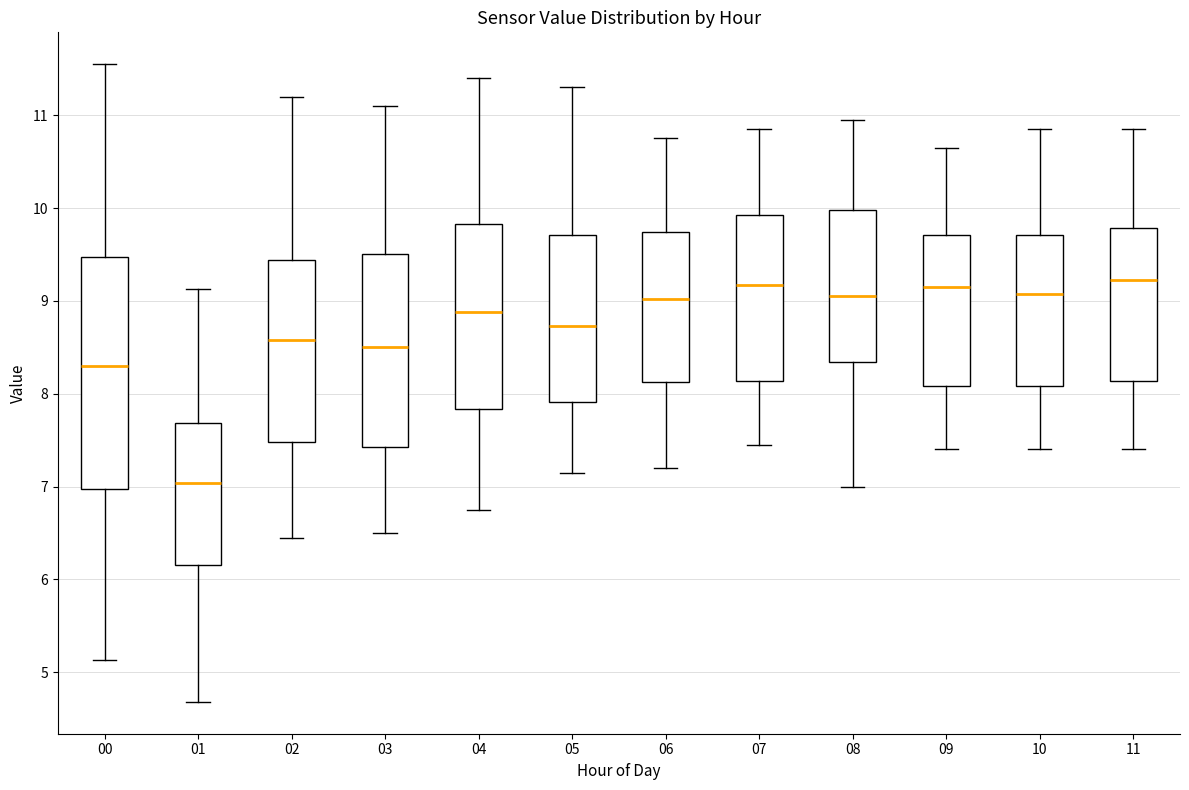

Which box is the tallest, from its lower edge to its upper edge?

00